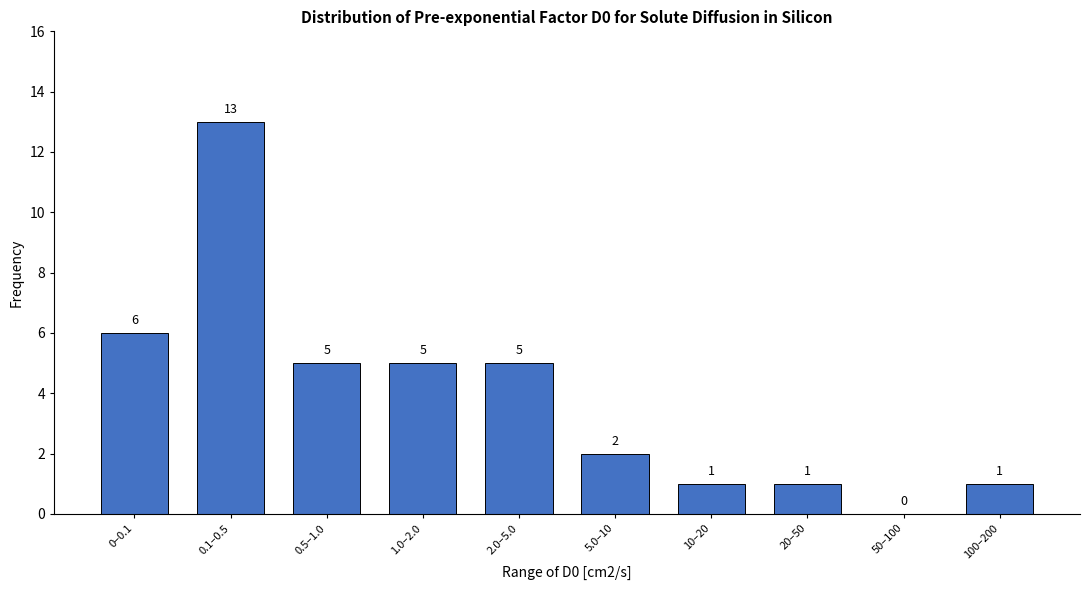

Reading left to right, list all the values displayed in this chart.

0–0.1=6	0.1–0.5=13	0.5–1.0=5	1.0–2.0=5	2.0–5.0=5	5.0–10=2	10–20=1	20–50=1	50–100=0	100–200=1